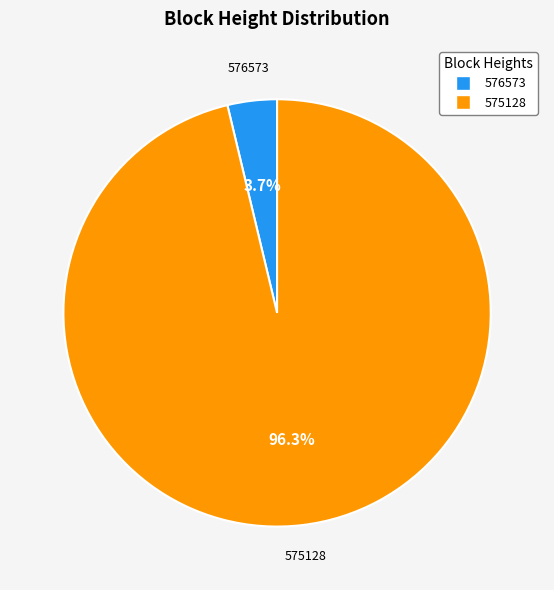

Which slice represents more than half of the pie?

575128